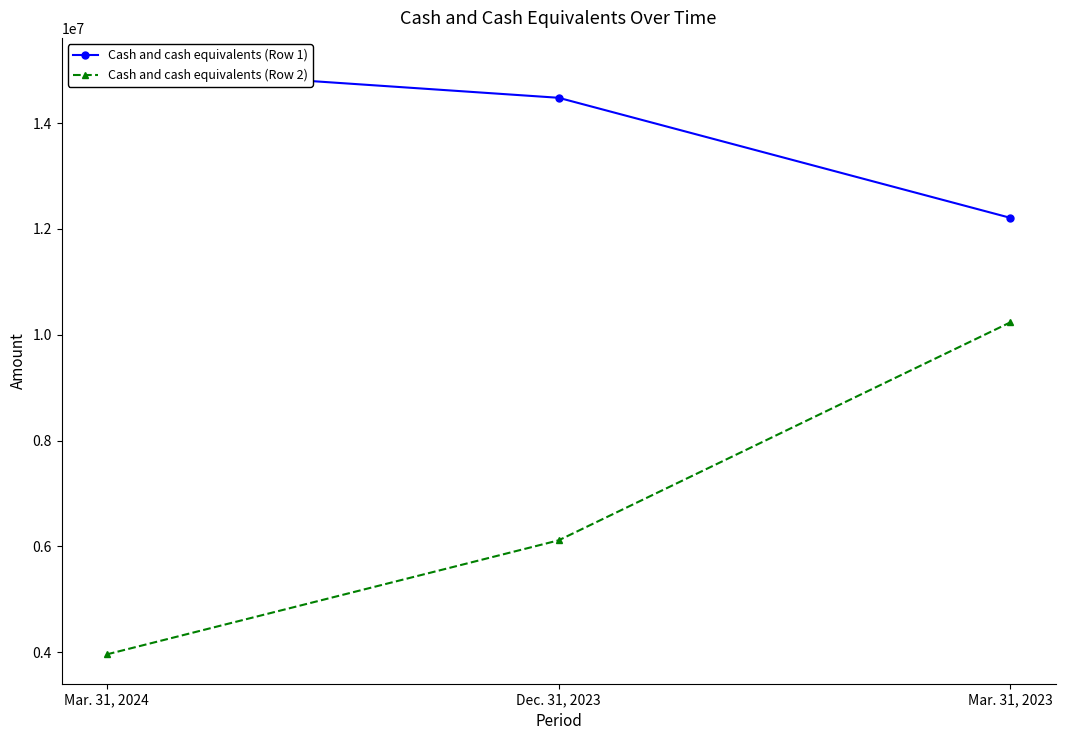

At which category is the sum across all series the highest?

Mar. 31, 2023